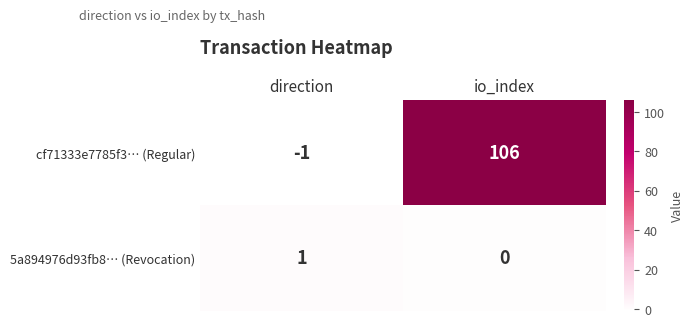

What is the sum of all cf71333e7785f3… (Regular) values?

105